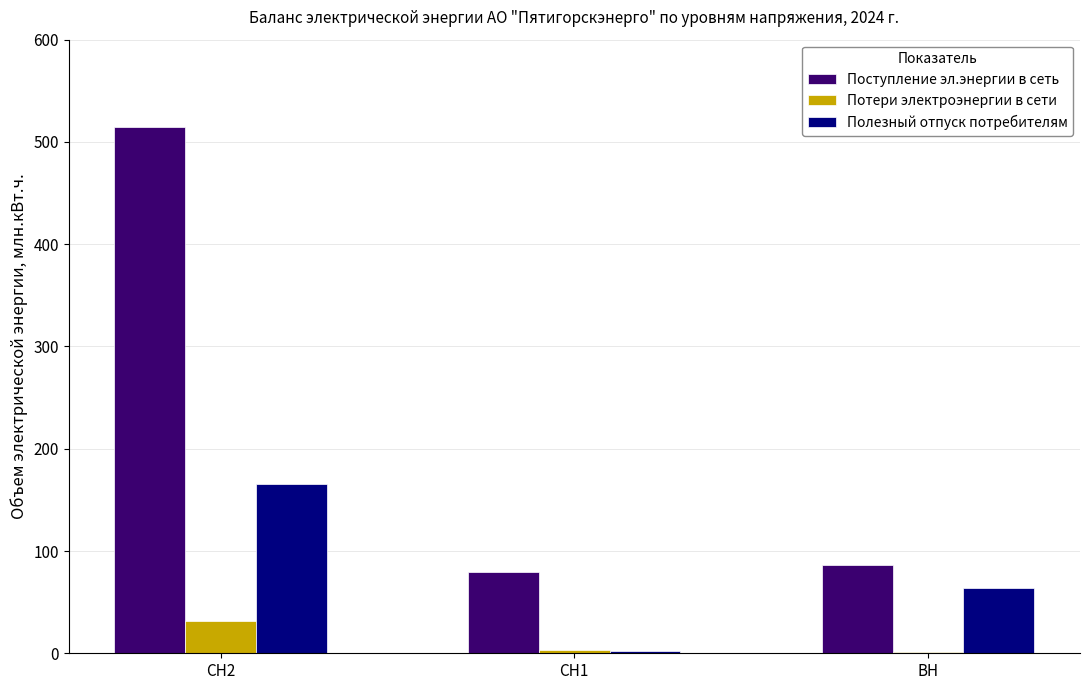

How many values in the Полезный отпуск потребителям series exceed 63?

2